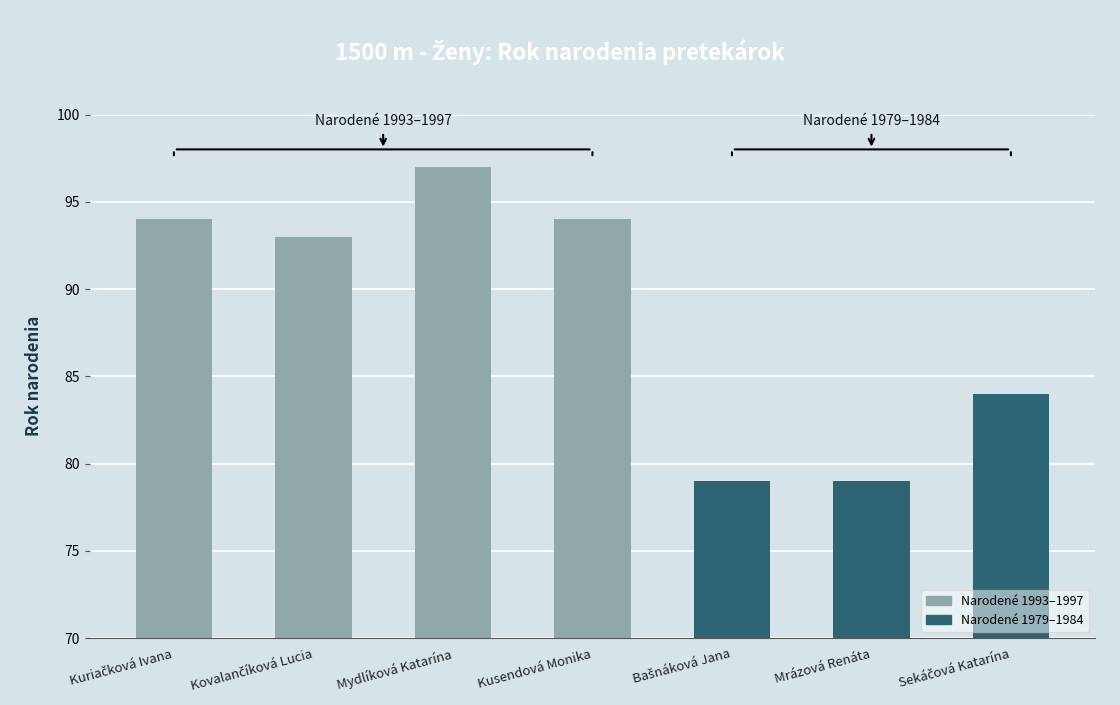

What position from the left is Mydlíková Katarína?

3